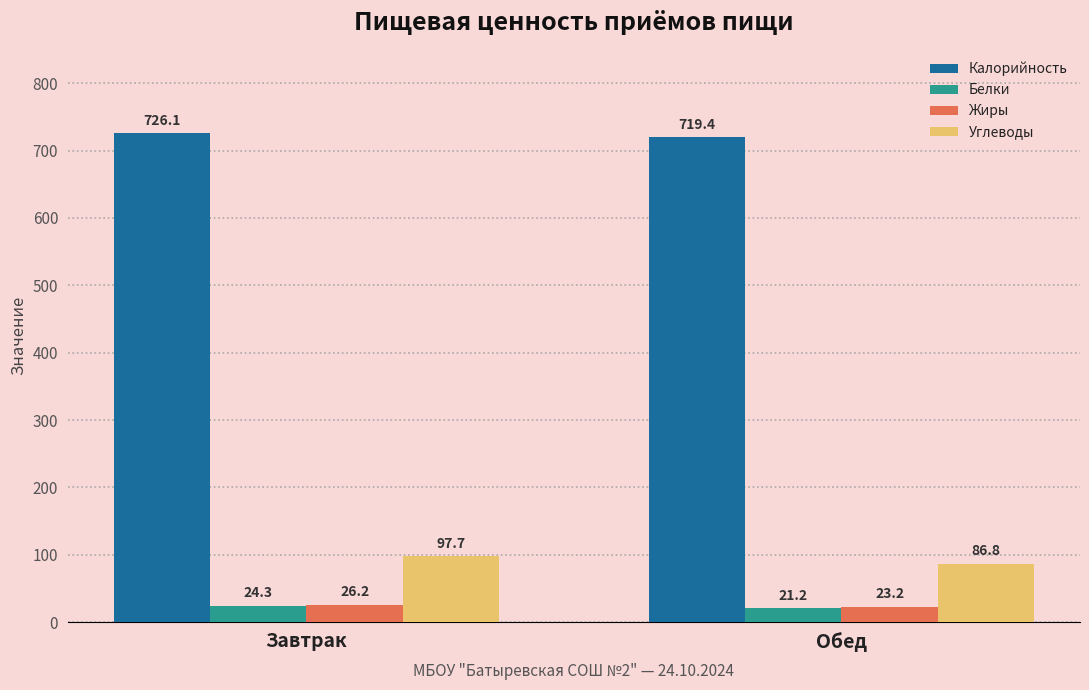

How many data points in Углеводы are less than 97?

1